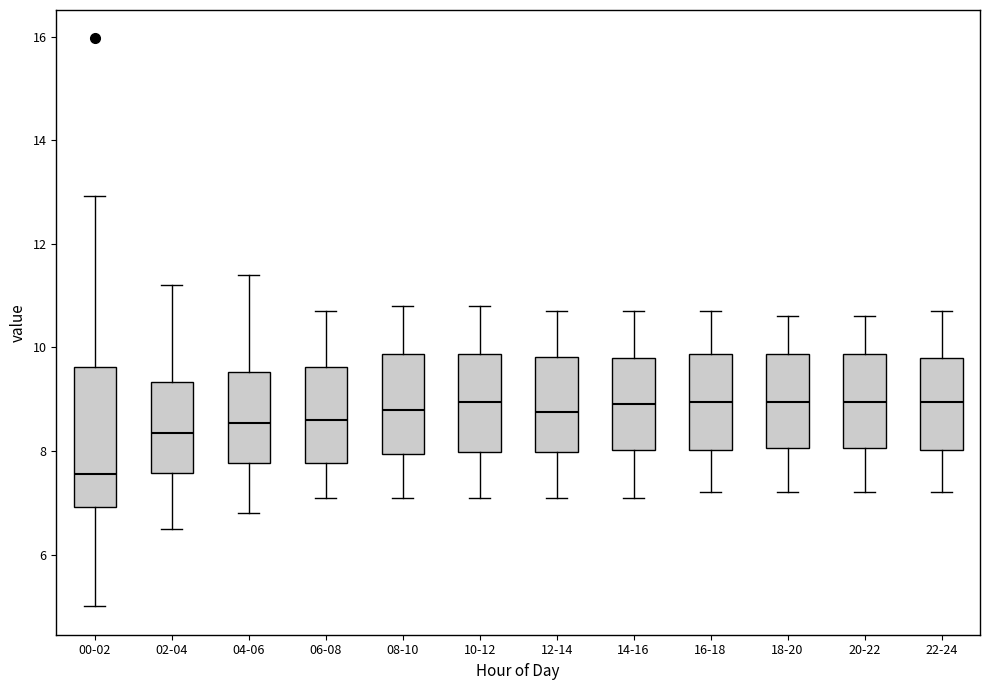

Which box is the tallest, from its lower edge to its upper edge?

00-02